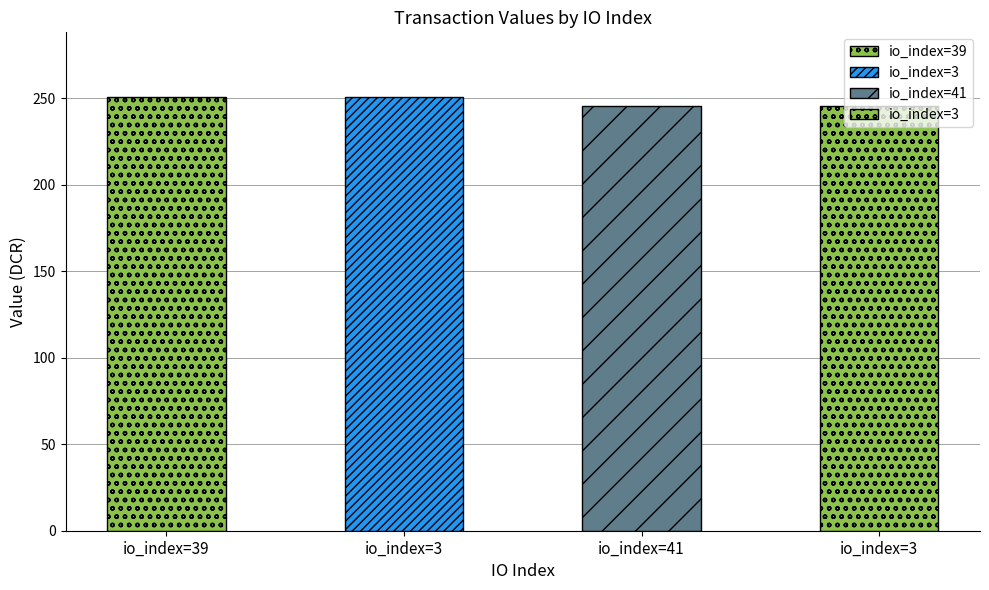

True or false: the data shows 339.1 at 3.

False